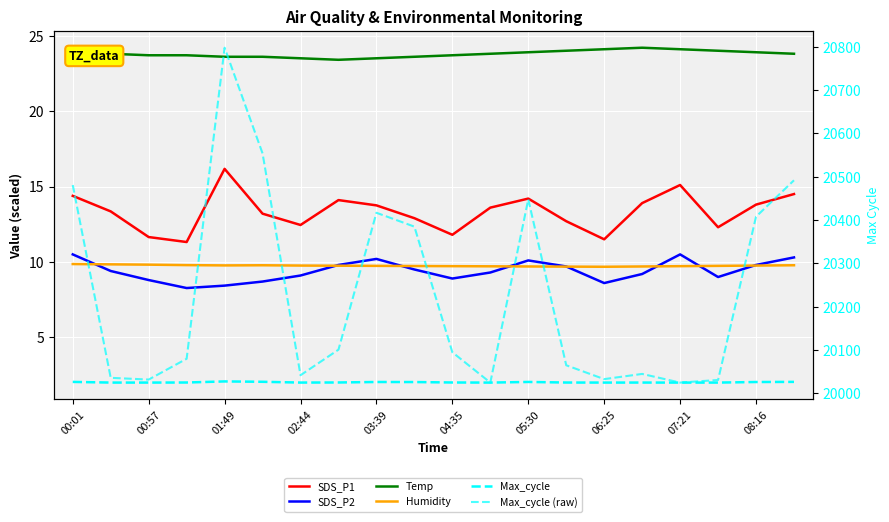

True or false: SDS_P1 has a value of 20.0 at 05:30.

False